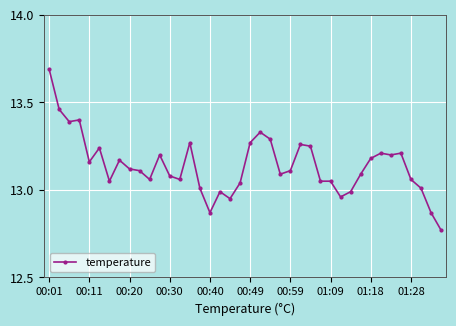

True or false: there are more than 1 points higher than both neighbors.

True